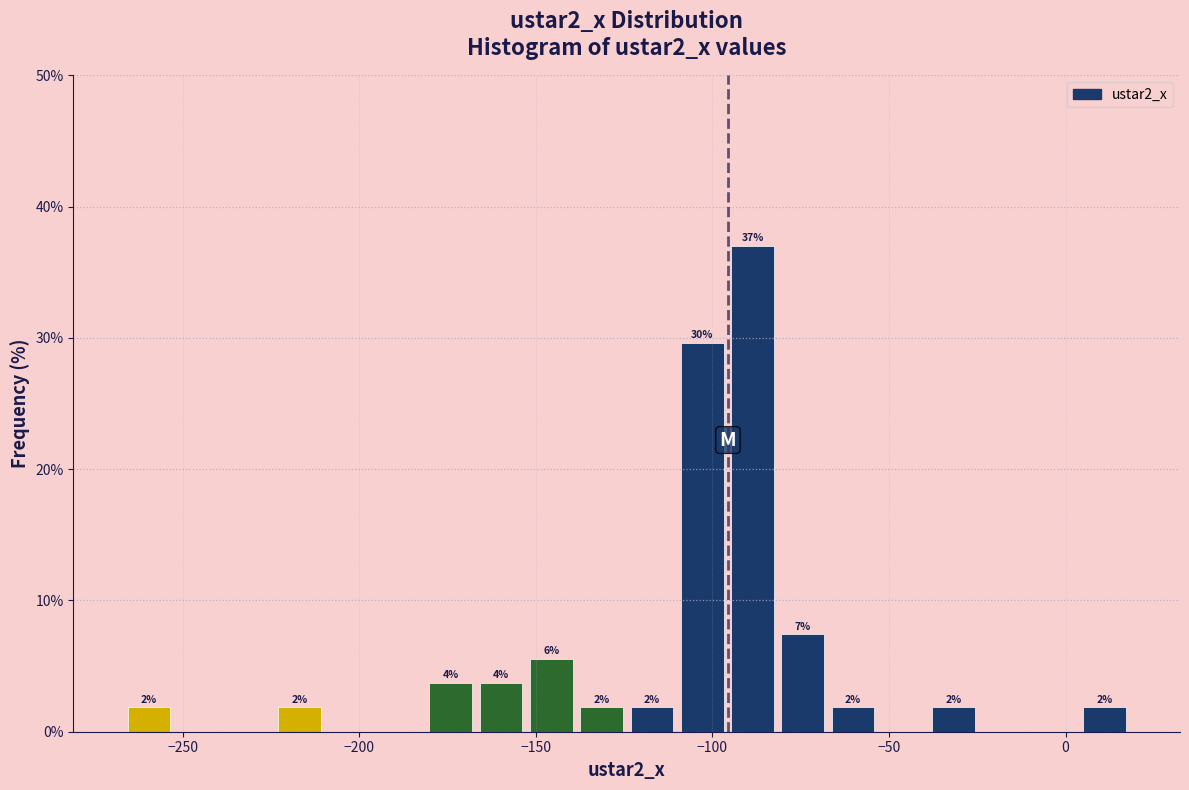

Around what value on the x-axis is the tallest bar? Give the approximate position of its centre, as read against the axis.

-90